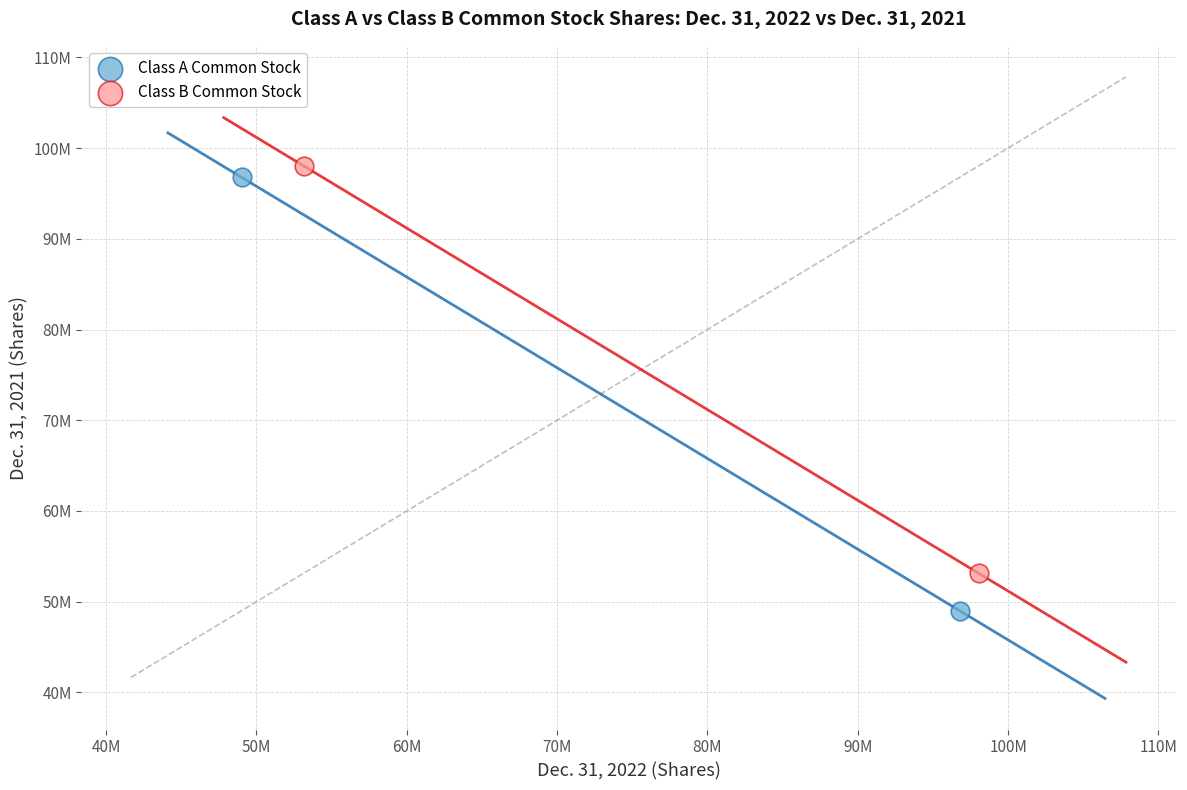

Which series contains the highest Y value?

Class B Common Stock